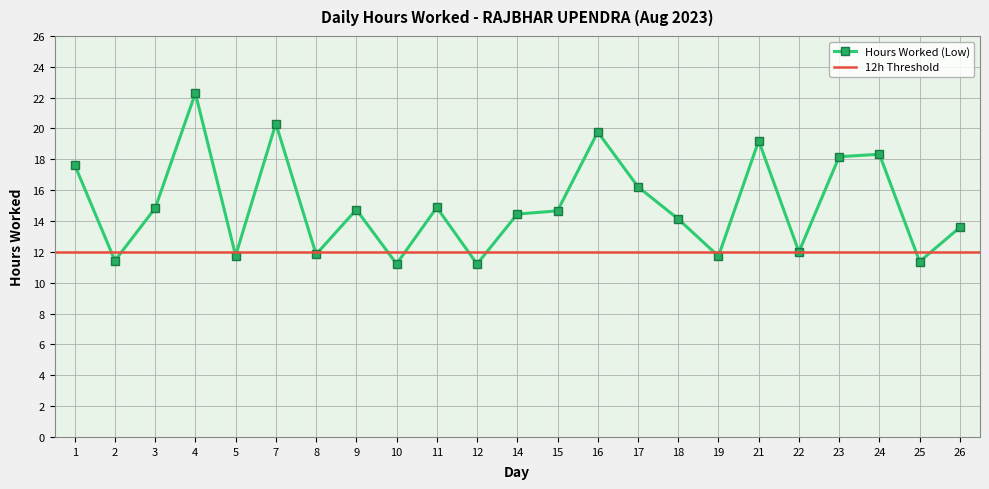

Which has a higher value, 19 or 14?

14